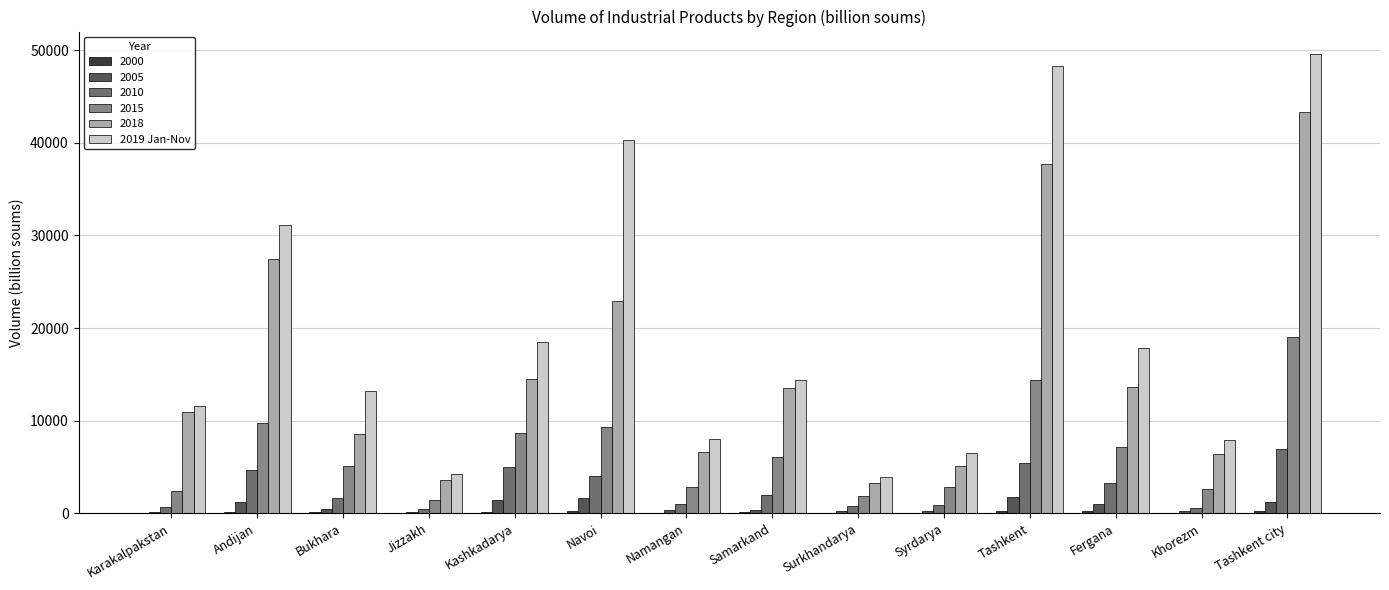

What is the maximum value for 2019 Jan-Nov?

49515.4